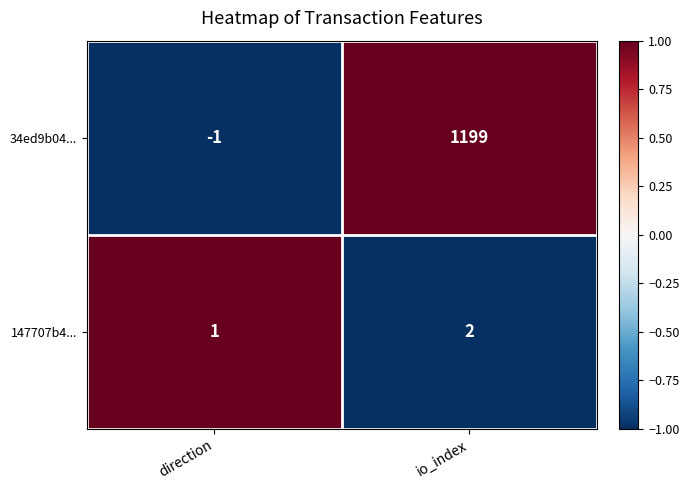

The value of 147707b4... at io_index is 3. True or false?

False